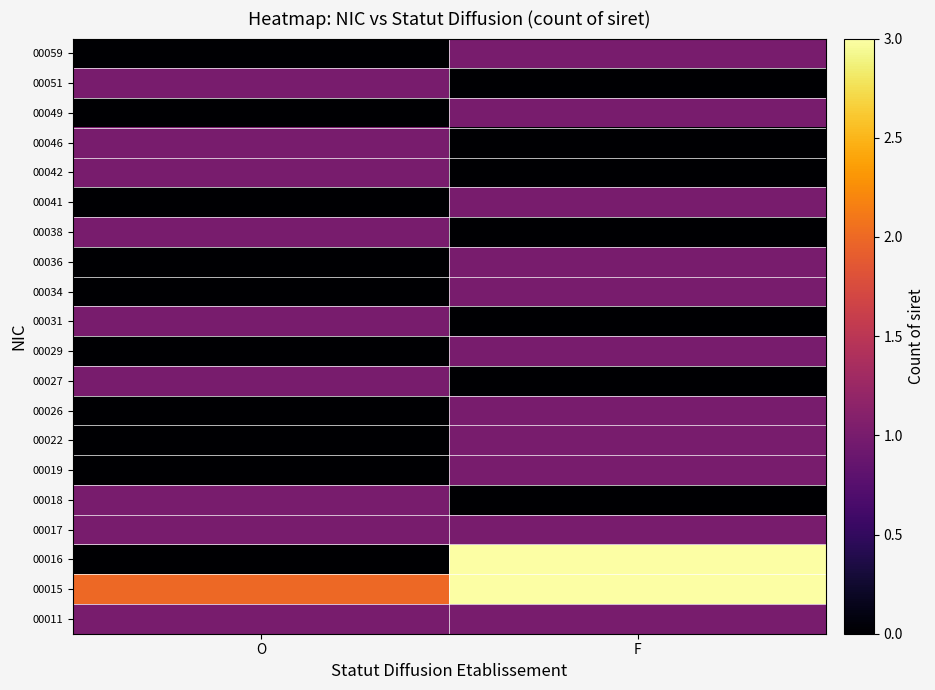

Rank the series at F from highest to lowest value.

00015, 00016, 00011, 00017, 00019, 00022, 00026, 00029, 00034, 00036, 00041, 00049, 00059, 00018, 00027, 00031, 00038, 00042, 00046, 00051